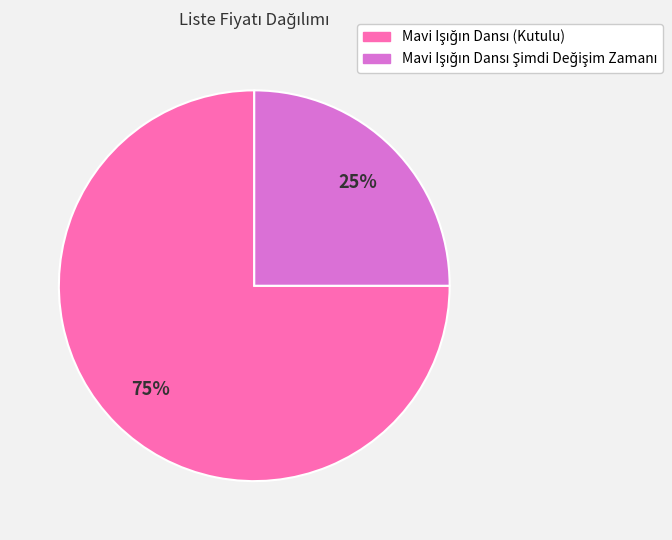

To the nearest percent, what is the average slice percentage?

50%